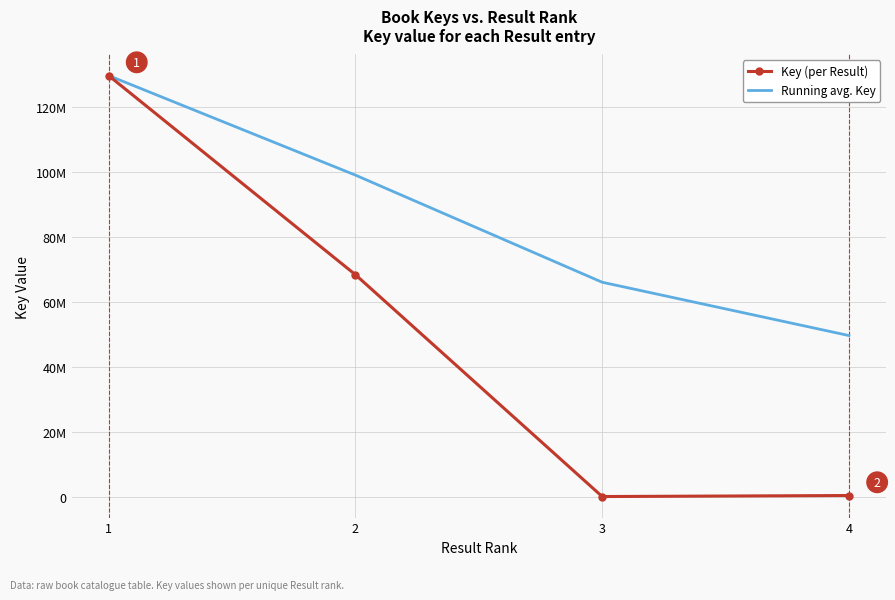

At which label does Key (per Result) reach its peak?

1